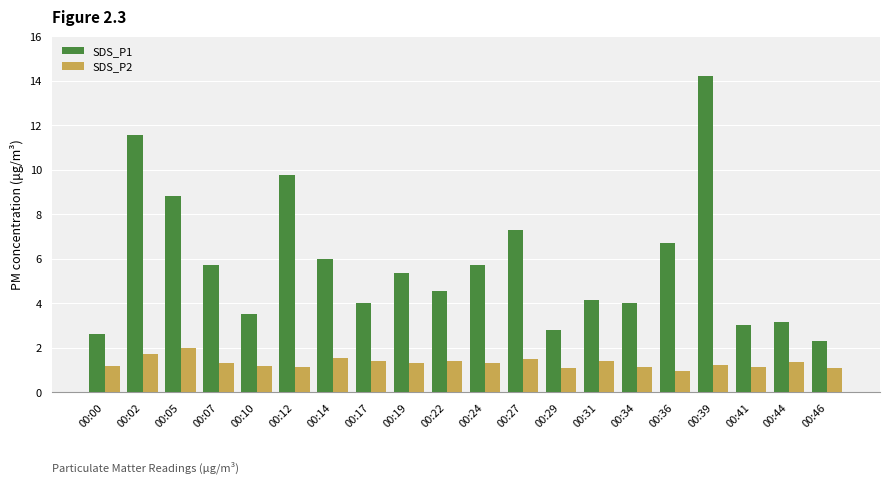

What value does the SDS_P2 series have at 00:24?

1.3